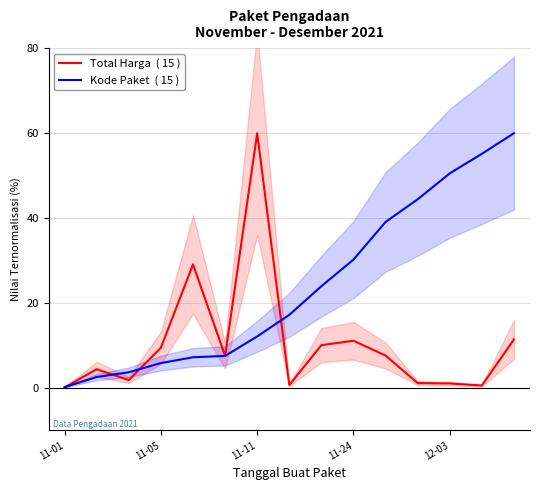

What is the maximum value for Kode Paket  ( 15 )?

60.0